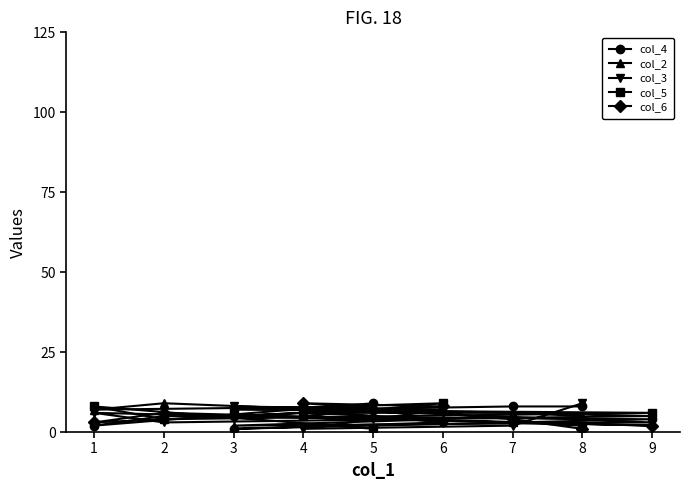

The value of col_6 at 2 is 6. True or false?

True